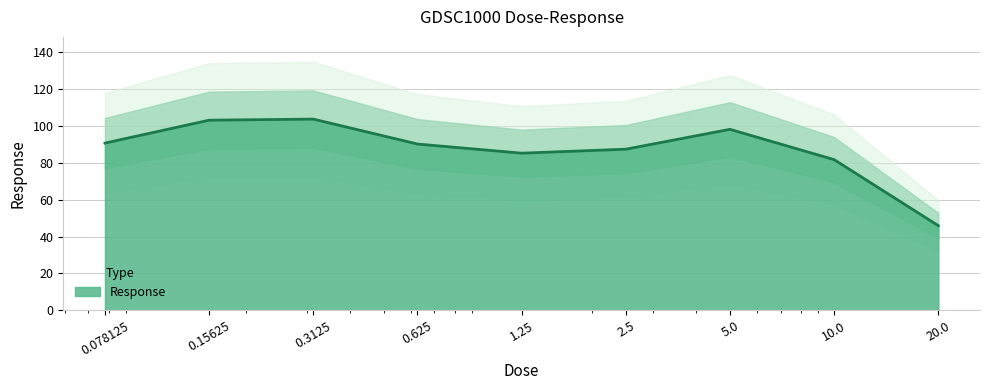

What position from the left is 5.0?

7